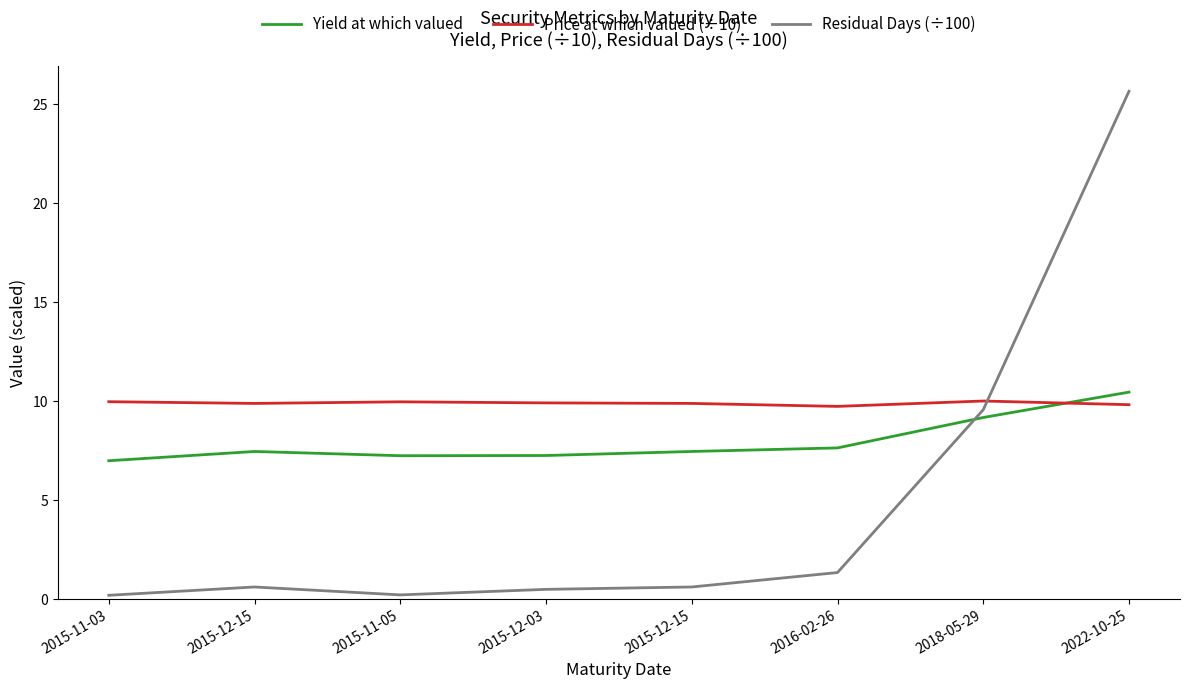

What is the label of the 6th point from the right?

2015-11-05